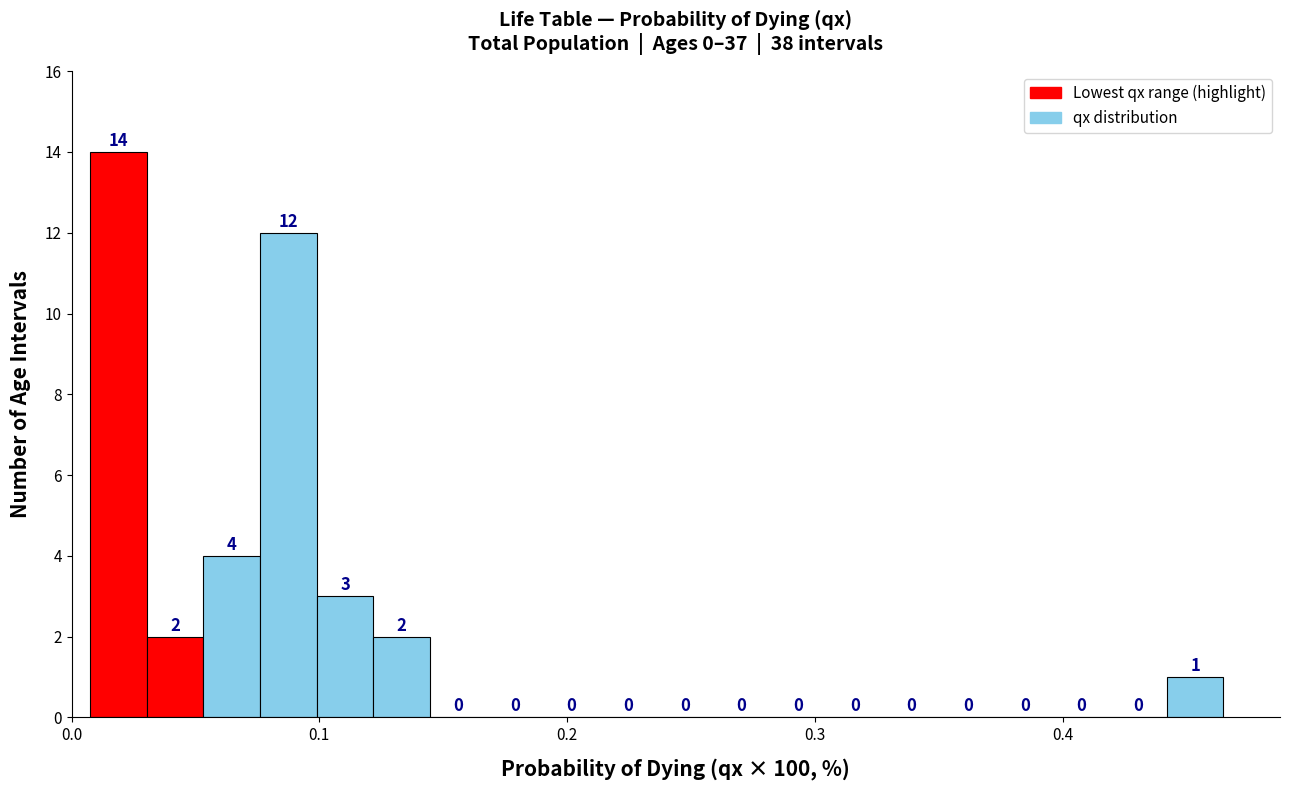

Around what value on the x-axis is the tallest bar? Give the approximate position of its centre, as read against the axis.

0.02